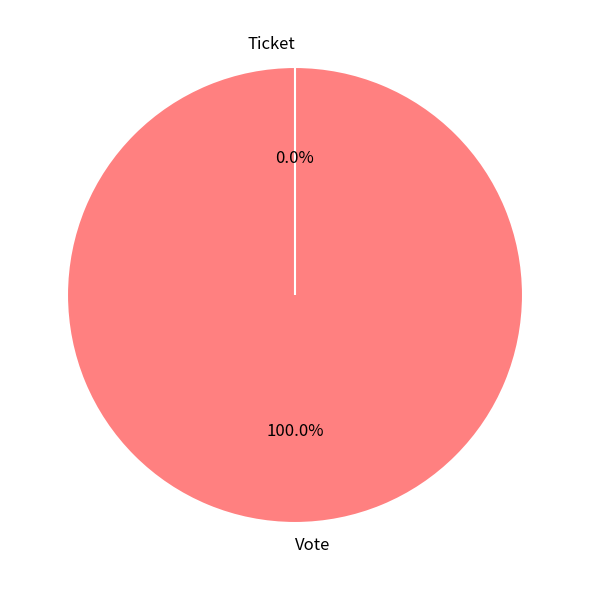

What is the total percentage of Vote and Ticket?

100.0%